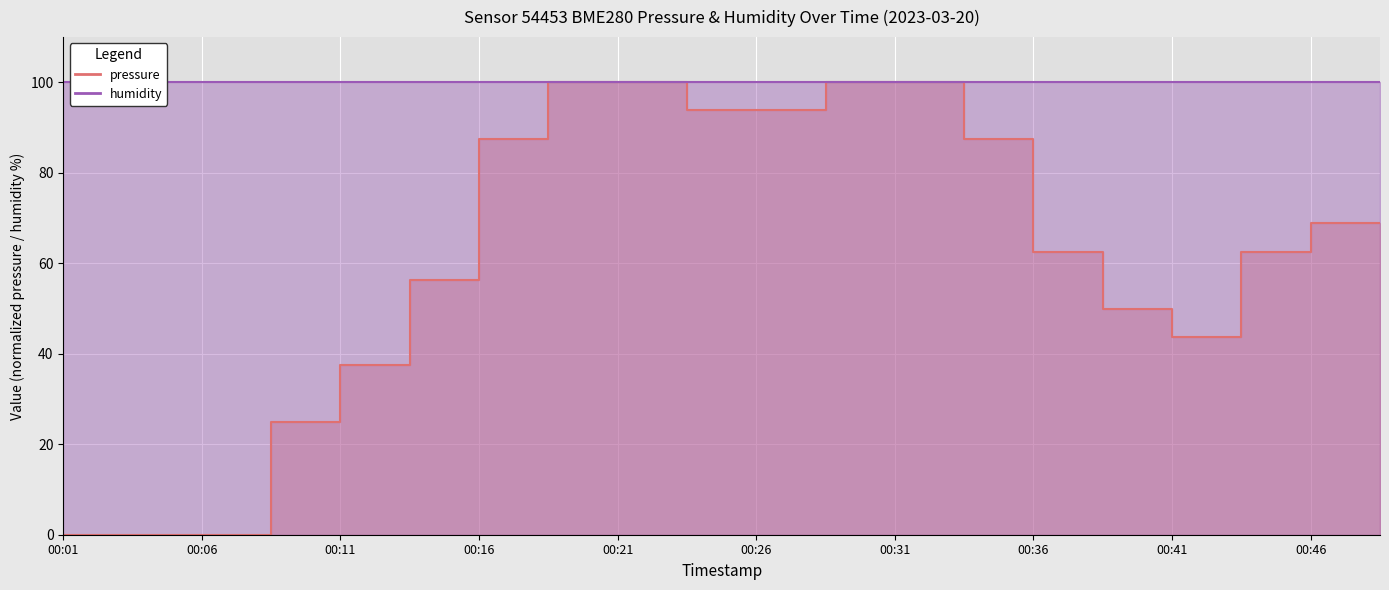

Rank the categories by value from lowest to highest.

00:01, 00:03, 00:06, 00:08, 00:11, 00:41, 00:38, 00:13, 00:36, 00:43, 00:46, 00:48, 00:16, 00:33, 00:23, 00:26, 00:18, 00:21, 00:28, 00:31